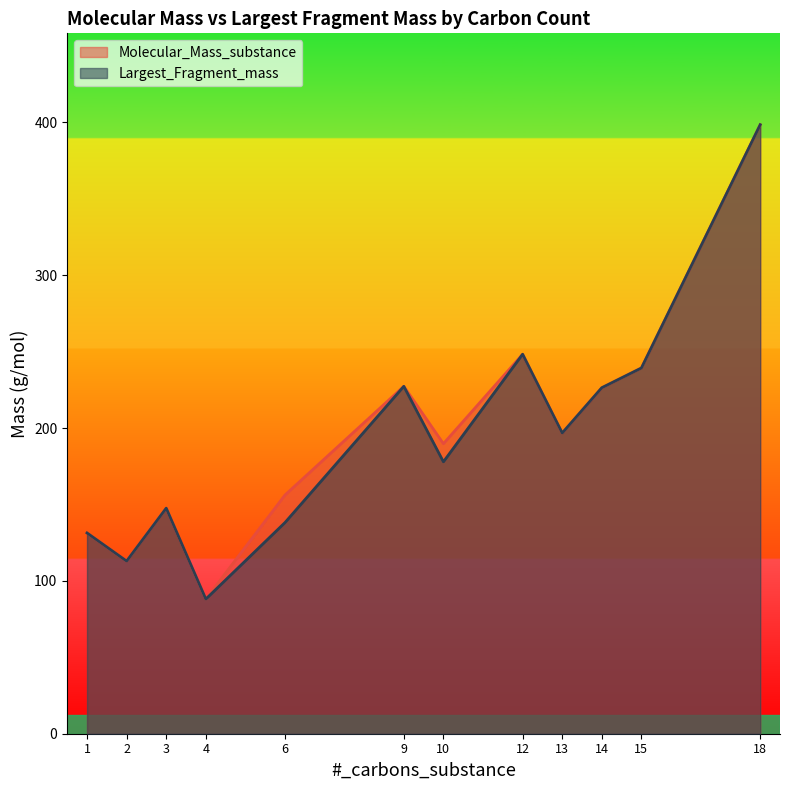

How many lines are shown in the chart?

2